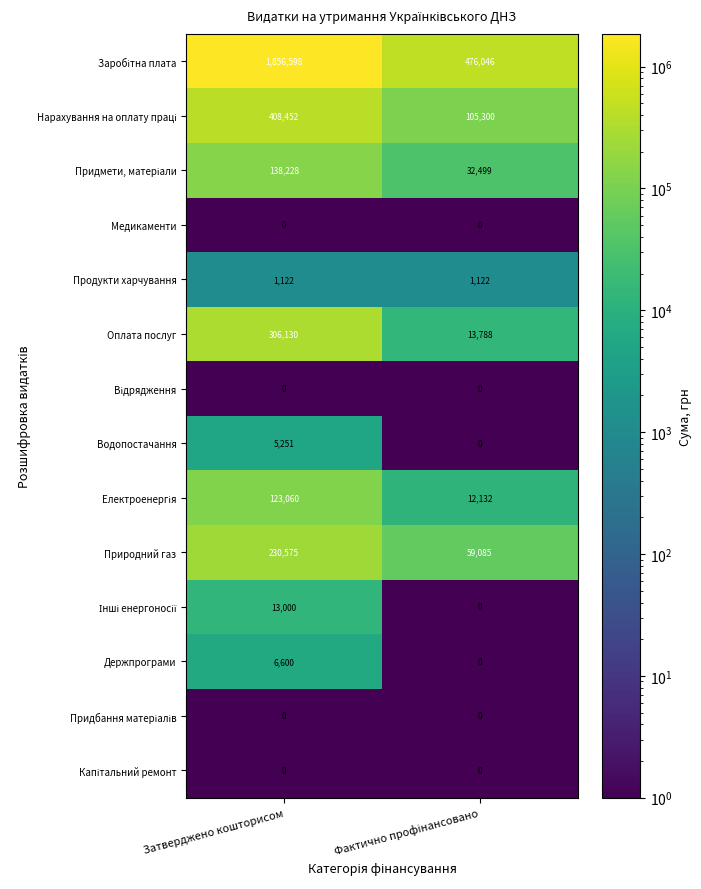

What is the greatest value displayed?

1856598